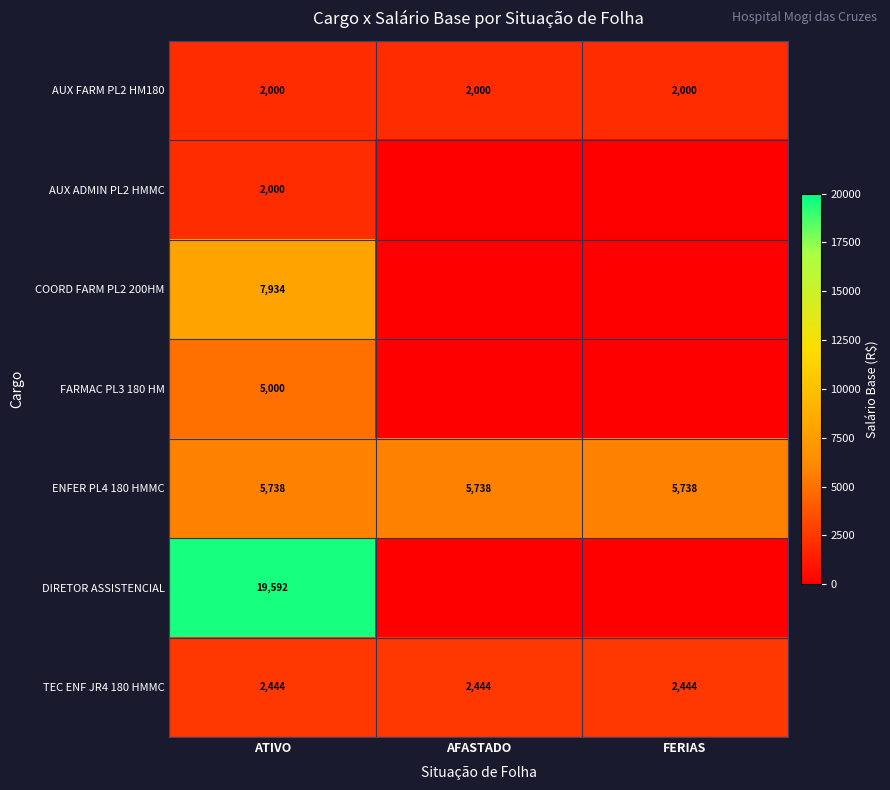

What is the lowest value of the ENFER PL4 180 HMMC series?

5738